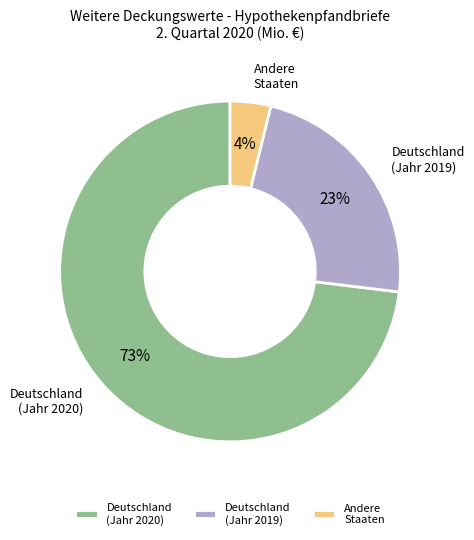

Which has a higher value, Deutschland (Jahr 2019) or Deutschland (Jahr 2020)?

Deutschland (Jahr 2020)